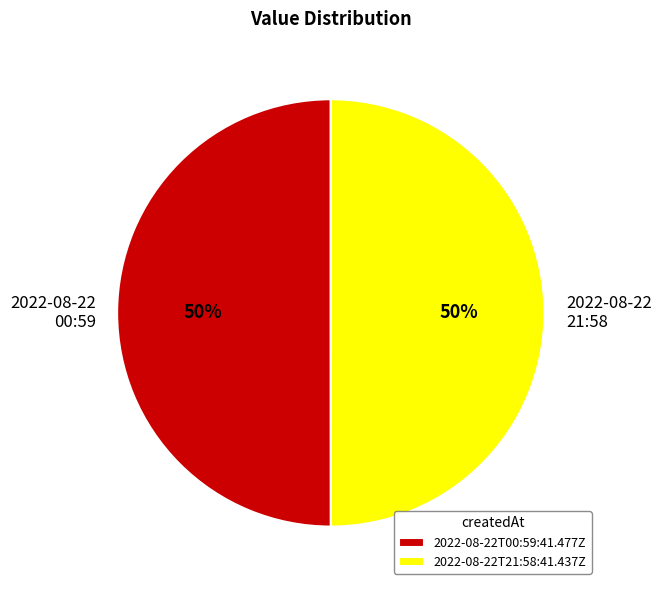

To the nearest percent, what percentage of the pie is 2022-08-22T00:59:41.477Z?

50%